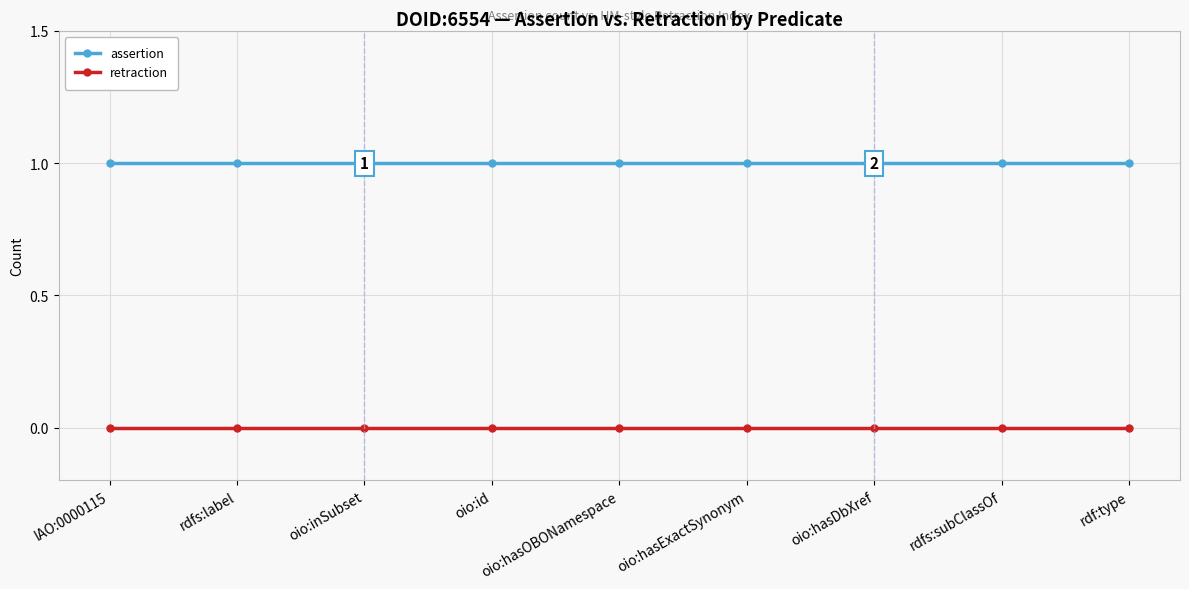

Reading right to left, list all the values displayed in this chart.

assertion: 1	1	1	1	1	1	1	1	1
retraction: 0	0	0	0	0	0	0	0	0